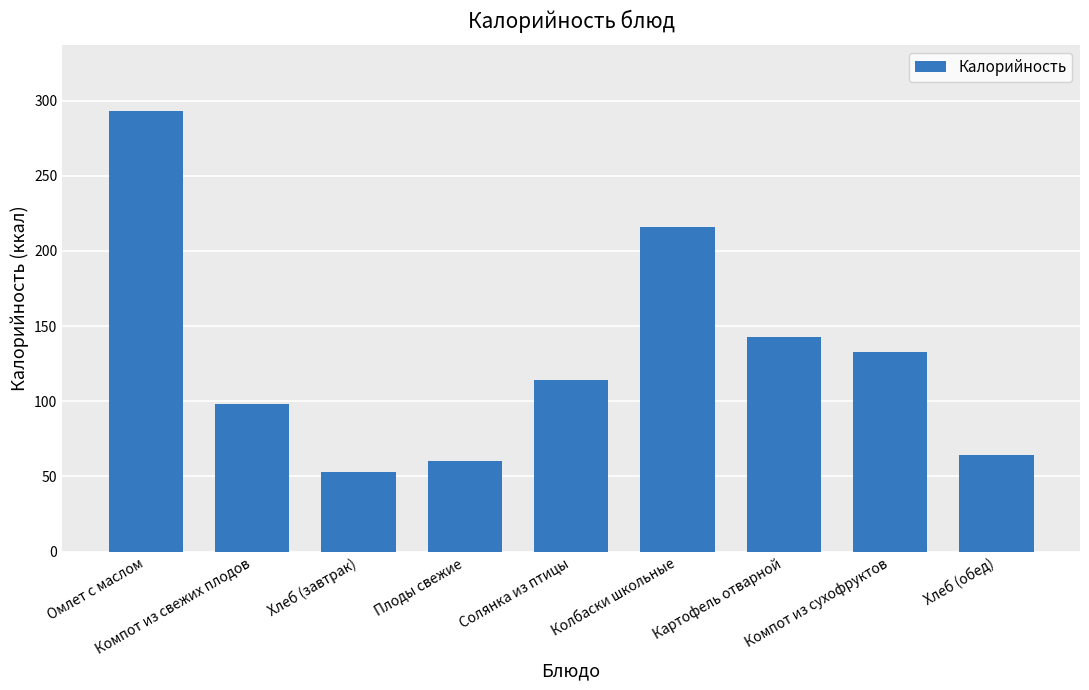

What is the ratio of the value at Компот из свежих плодов to the value at Картофель отварной?

0.7